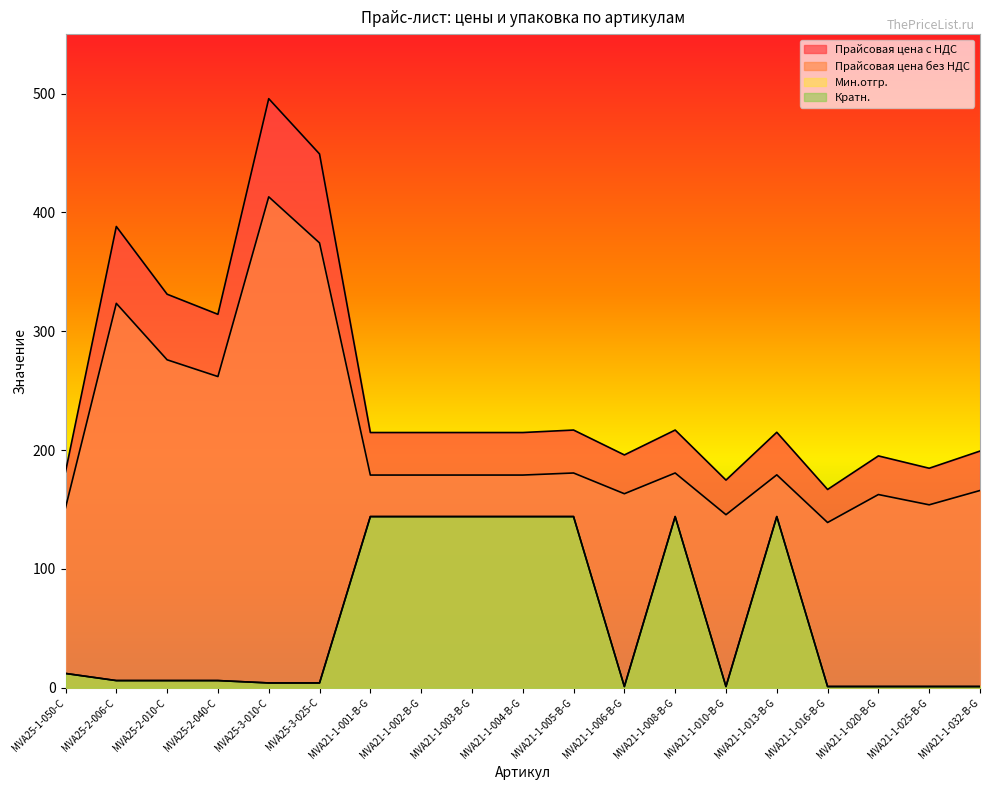

At which category is the sum across all series the highest?

MVA25-3-010-C